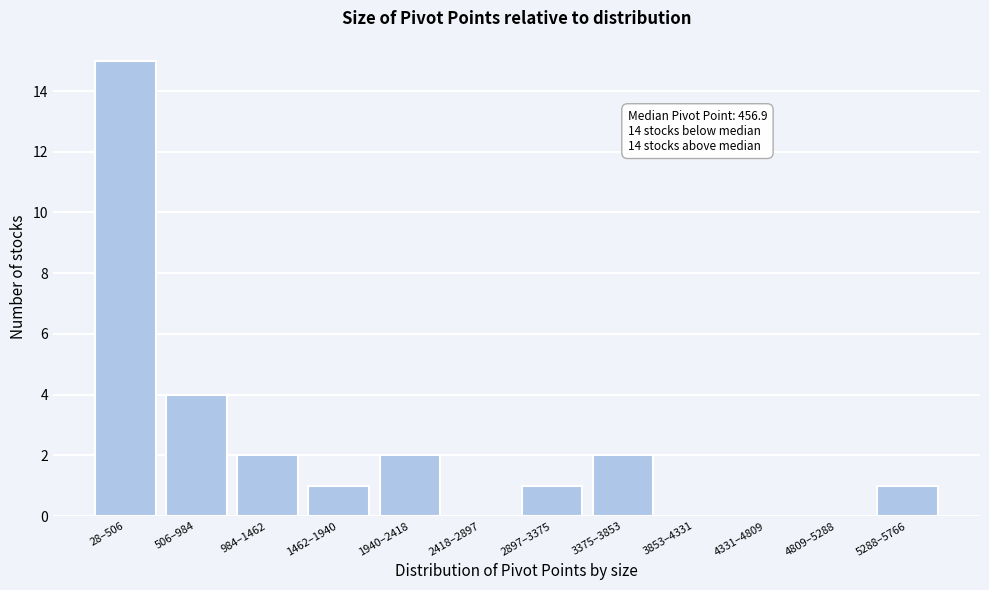

Reading right to left, what are all the values shown in this chart?

5288–5766=1	4809–5288=0	4331–4809=0	3853–4331=0	3375–3853=2	2897–3375=1	2418–2897=0	1940–2418=2	1462–1940=1	984–1462=2	506–984=4	28–506=15